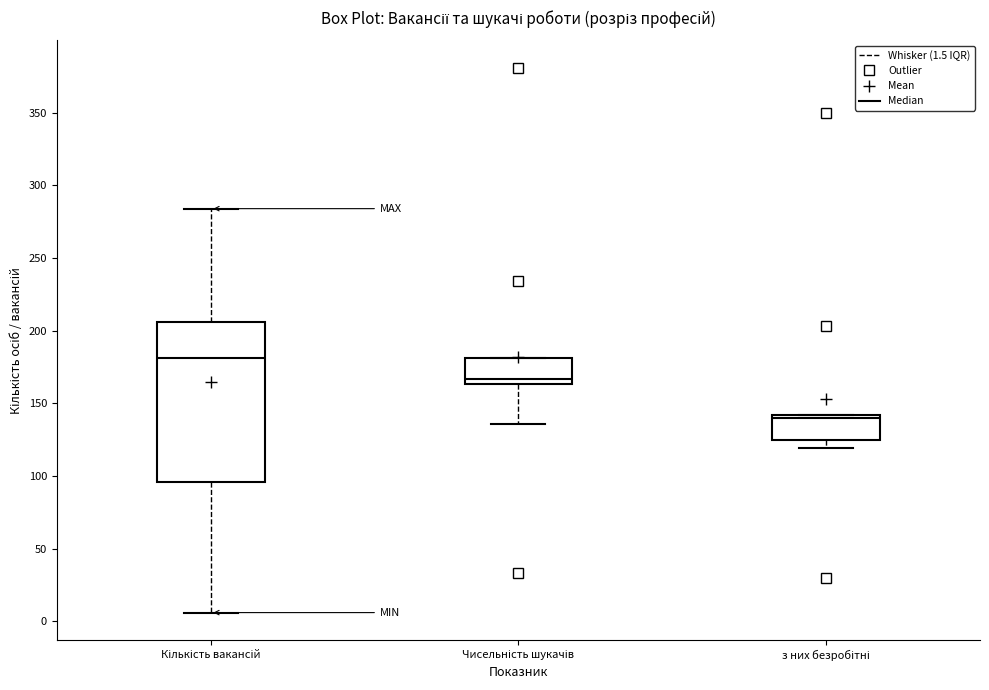

Comparing the boxes themselves (not the whiskers), which one is the tallest?

Кількість вакансій